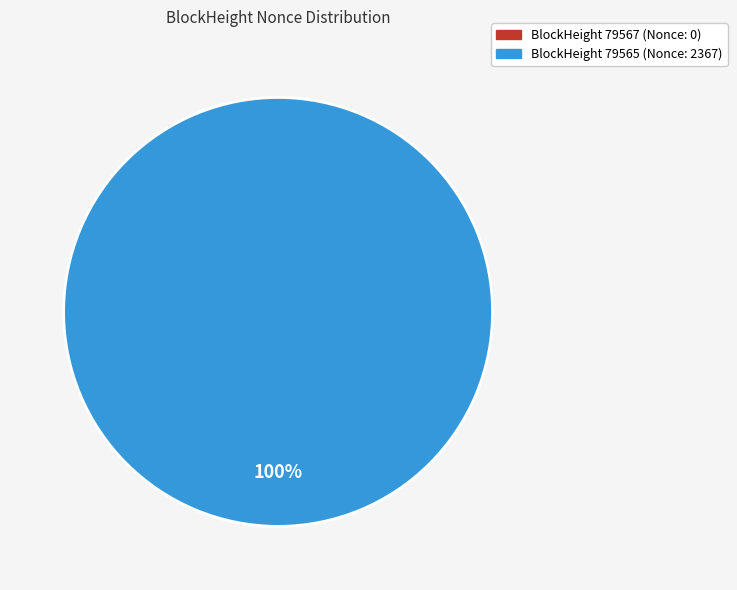

What is the largest slice in the pie chart?

79565